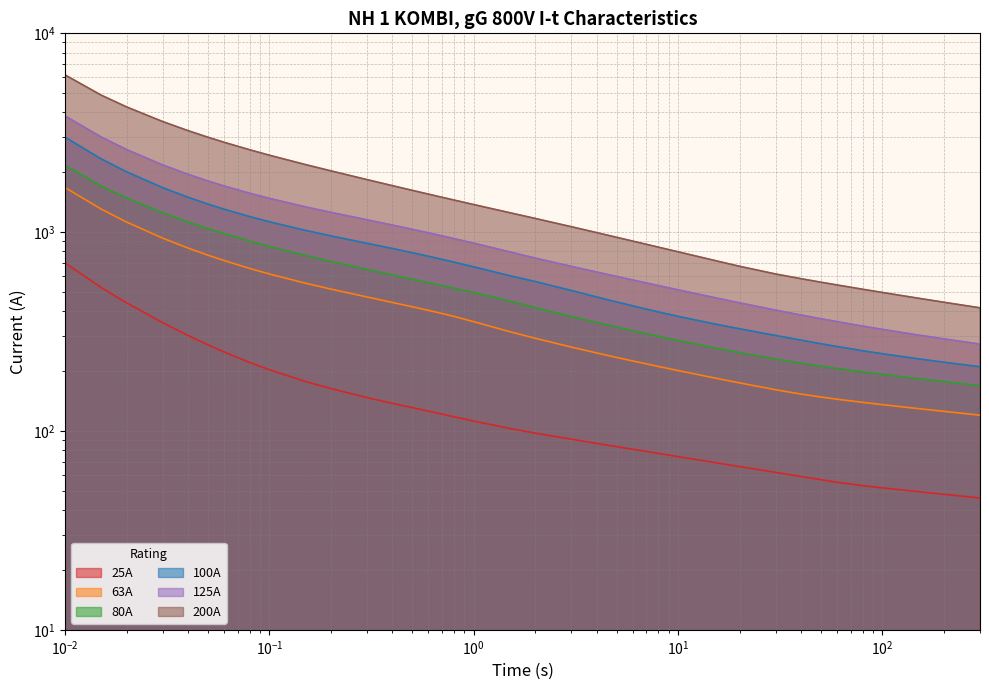

What is the label of the 22nd point from the right?

0.7